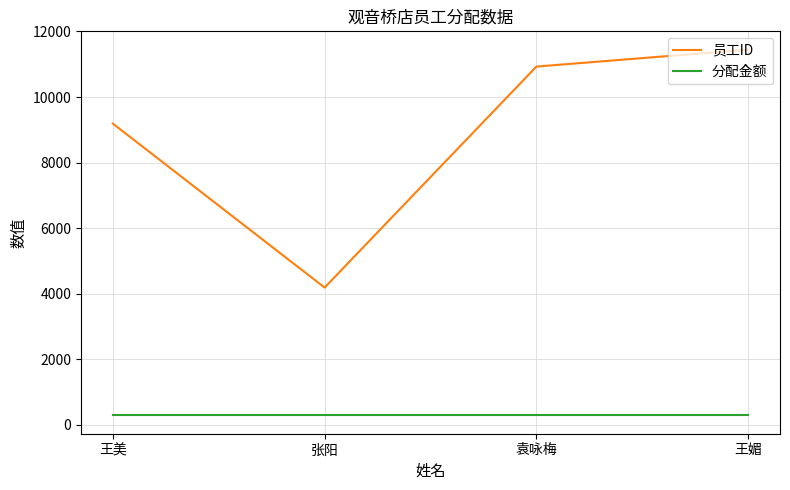

What position from the right is 袁咏梅?

2